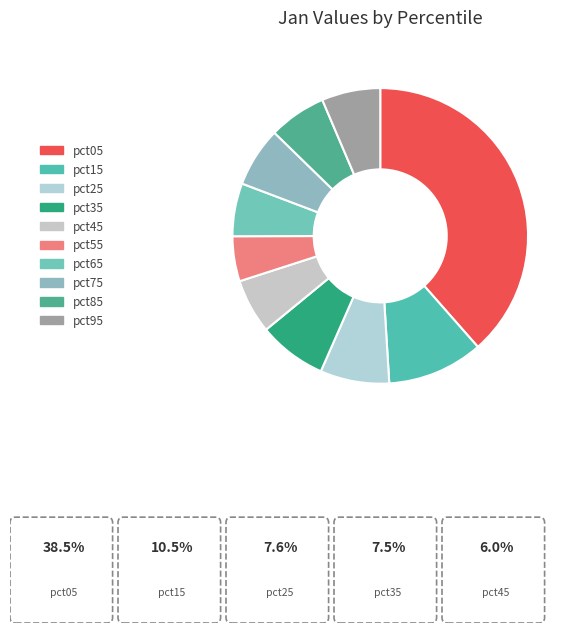

To the nearest percent, what is the difference between the pct35 and pct75 slice percentages?

1%